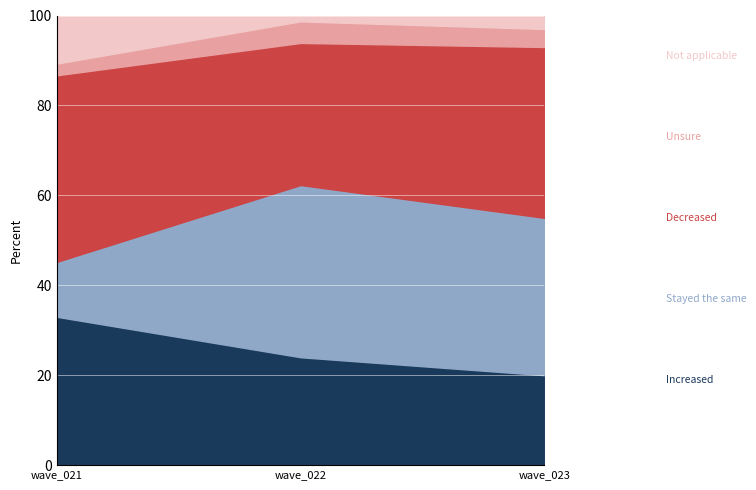

At which label is Decreased closest to 0?

wave_022